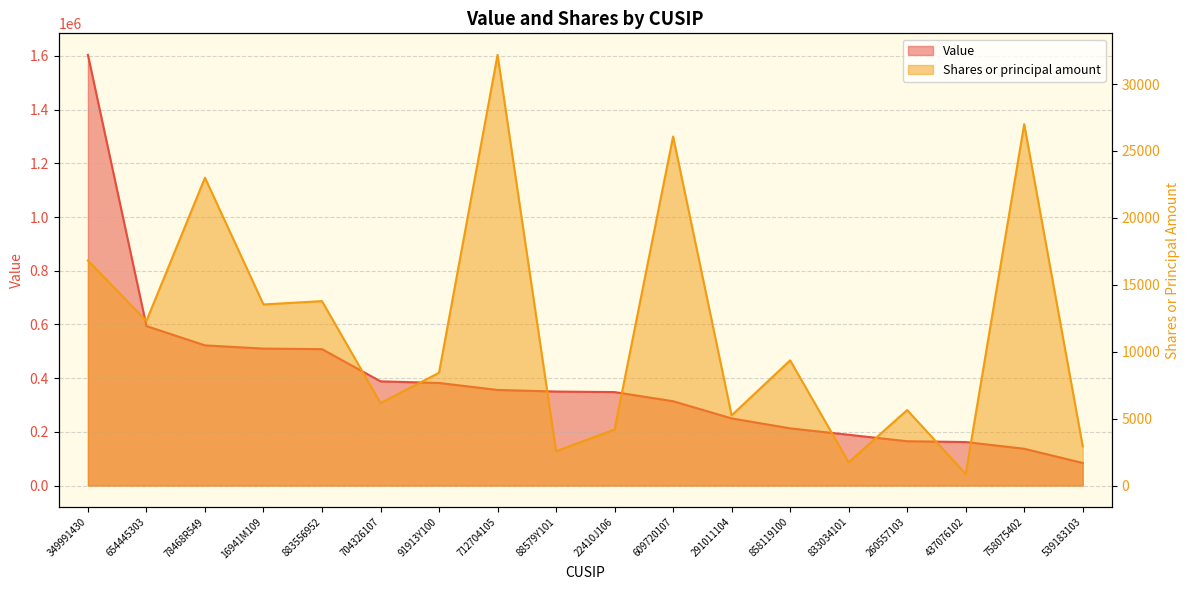

True or false: Value has more than 2 points higher than both neighbors.

False